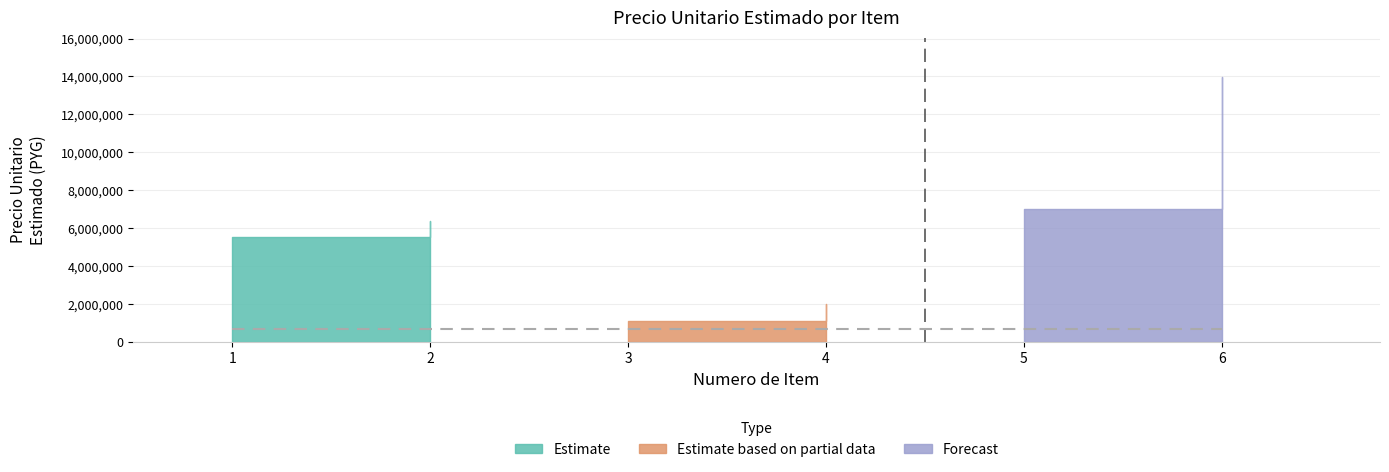

True or false: sub_items and precio_unitario_estimado cross at least once.

False